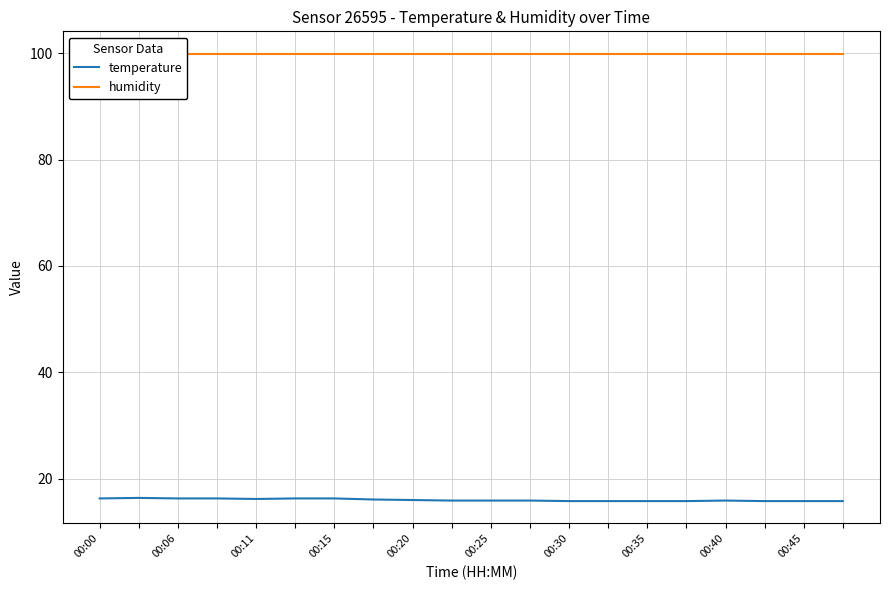

Read the temperature value at 00:40.

16.0